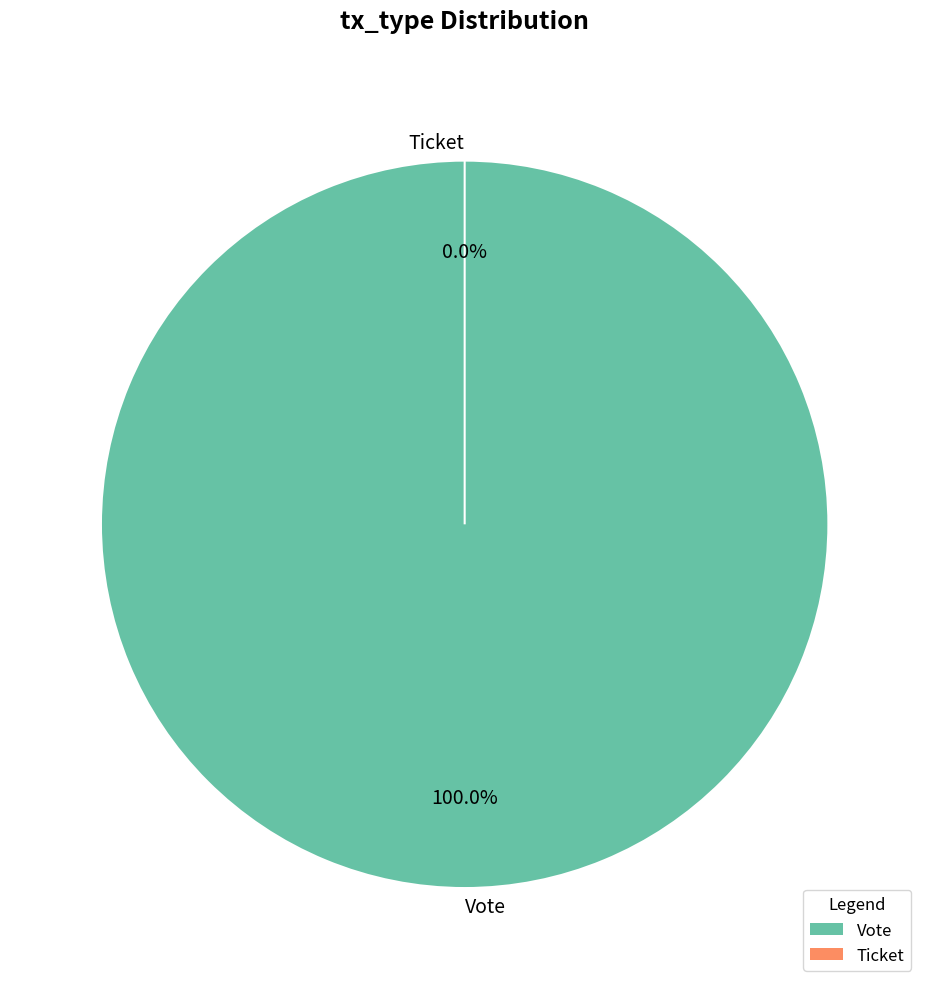

True or false: Ticket accounts for 6% of the total.

False